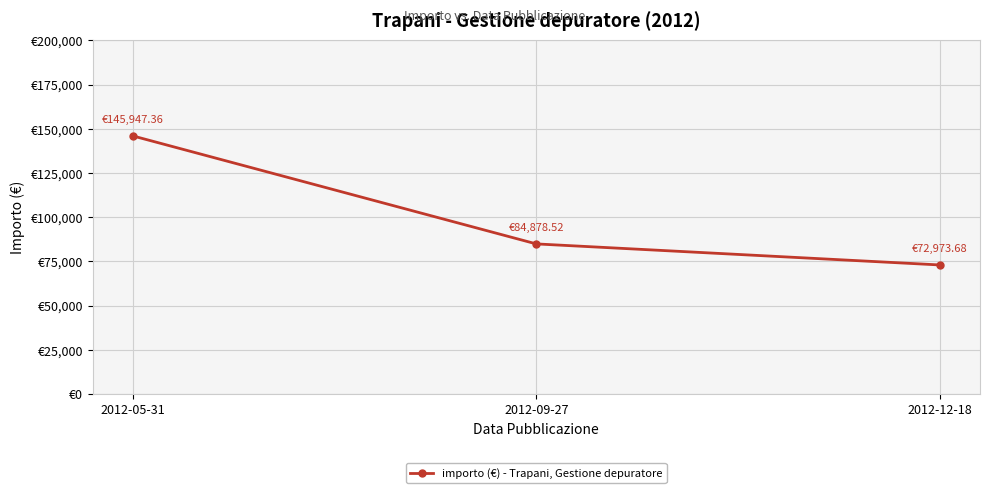

What is the label of the 1st point from the right?

2012-12-18